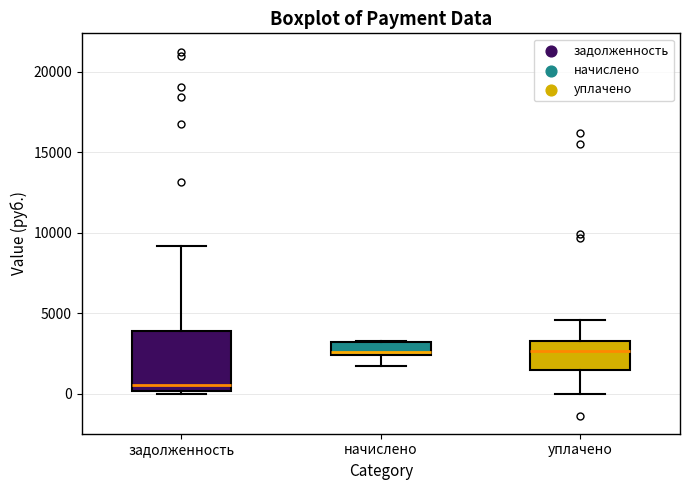

Which box's median line is the lowest?

задолженность